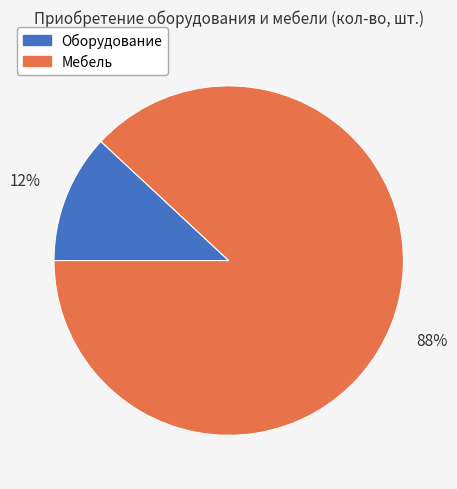

Which category accounts for the majority?

Мебель